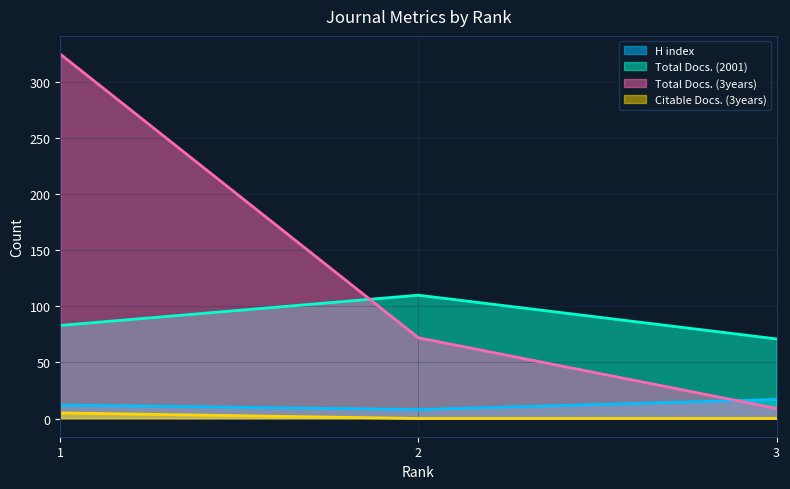

List the series in order of their peak value, highest first.

Total Docs. (3years), Total Docs. (2001), H index, Citable Docs. (3years)